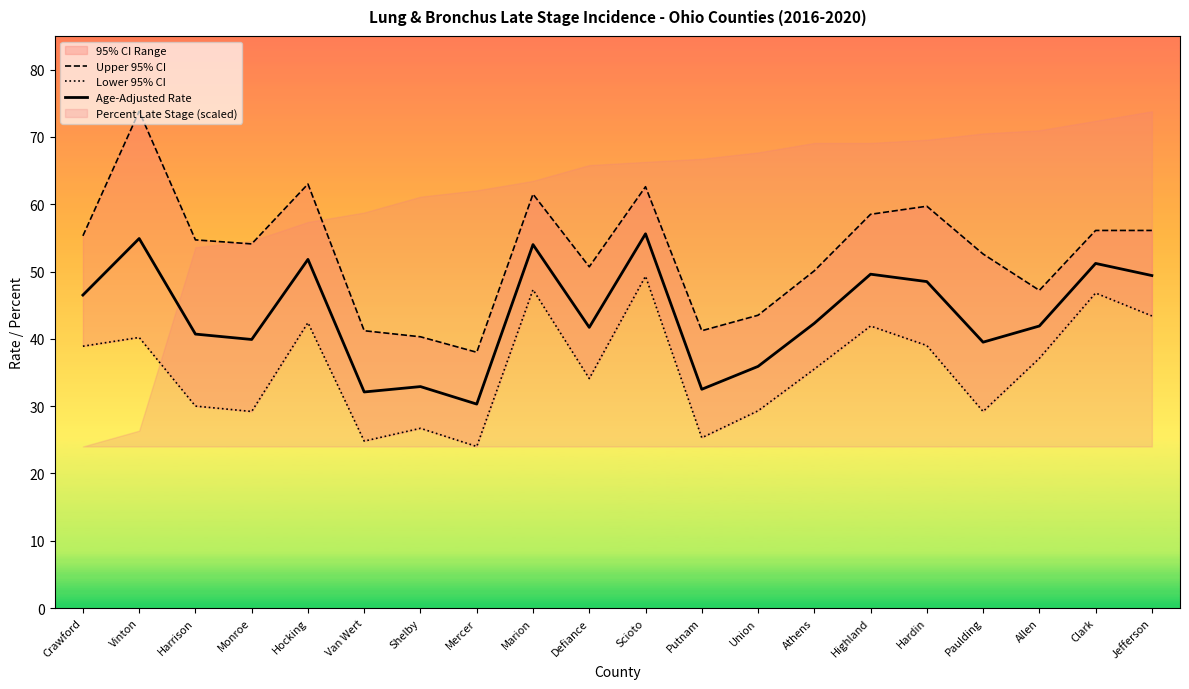

What is the value of the Lower 95% CI point at the 8th from the left?

24.0